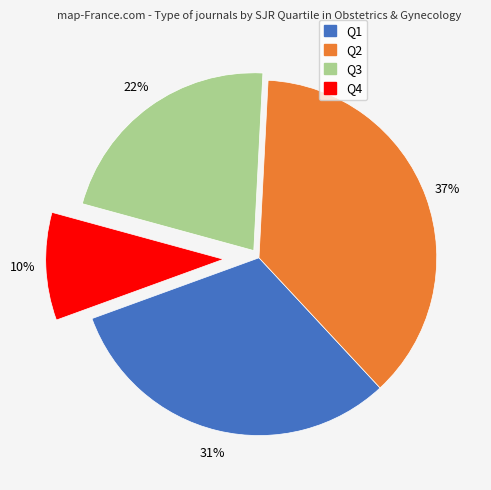

To the nearest percent, what portion does Q4 represent?

10%